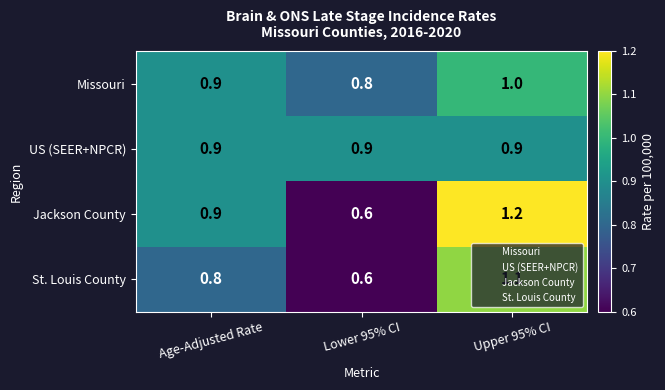

The St. Louis County series shows 0.4 at Upper 95% CI. True or false?

False